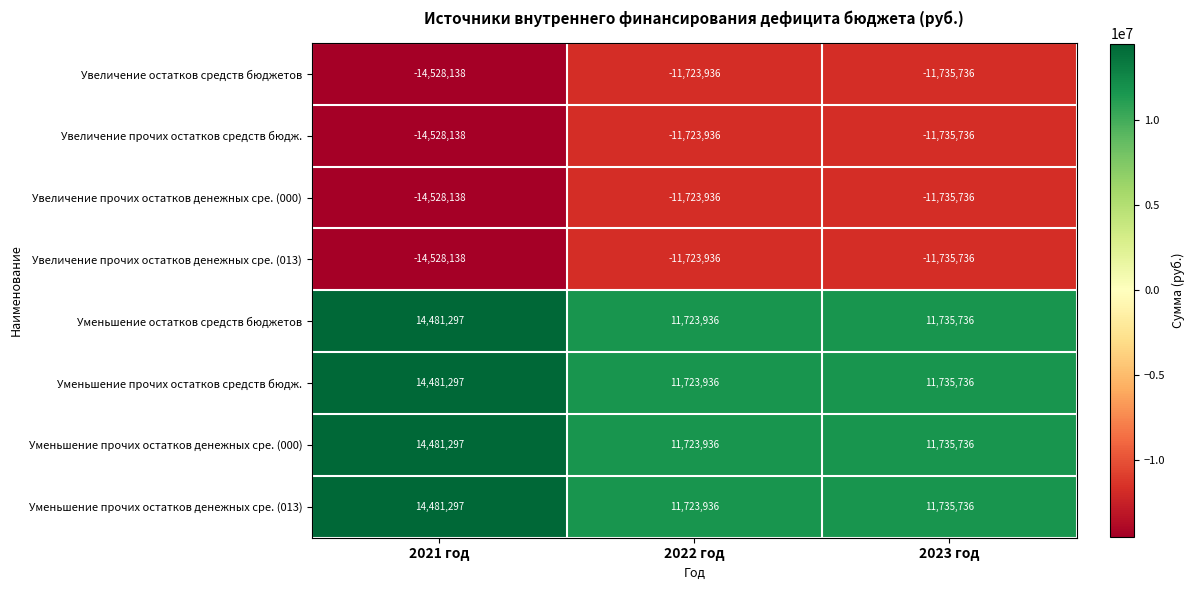

How many data points does each series have?

3